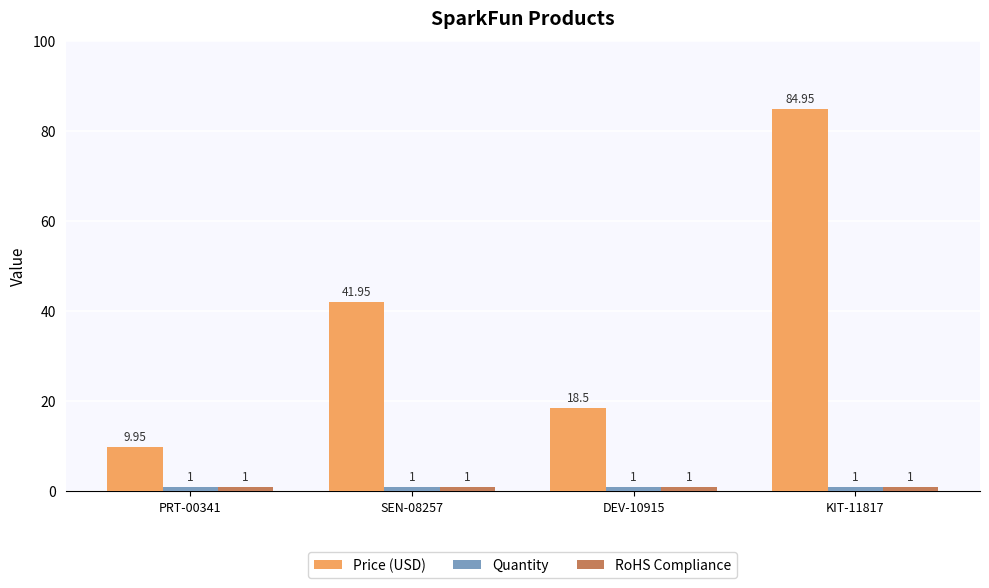

Is the value of RoHS Compliance at KIT-11817 greater than the value of Price (USD) at DEV-10915?

No